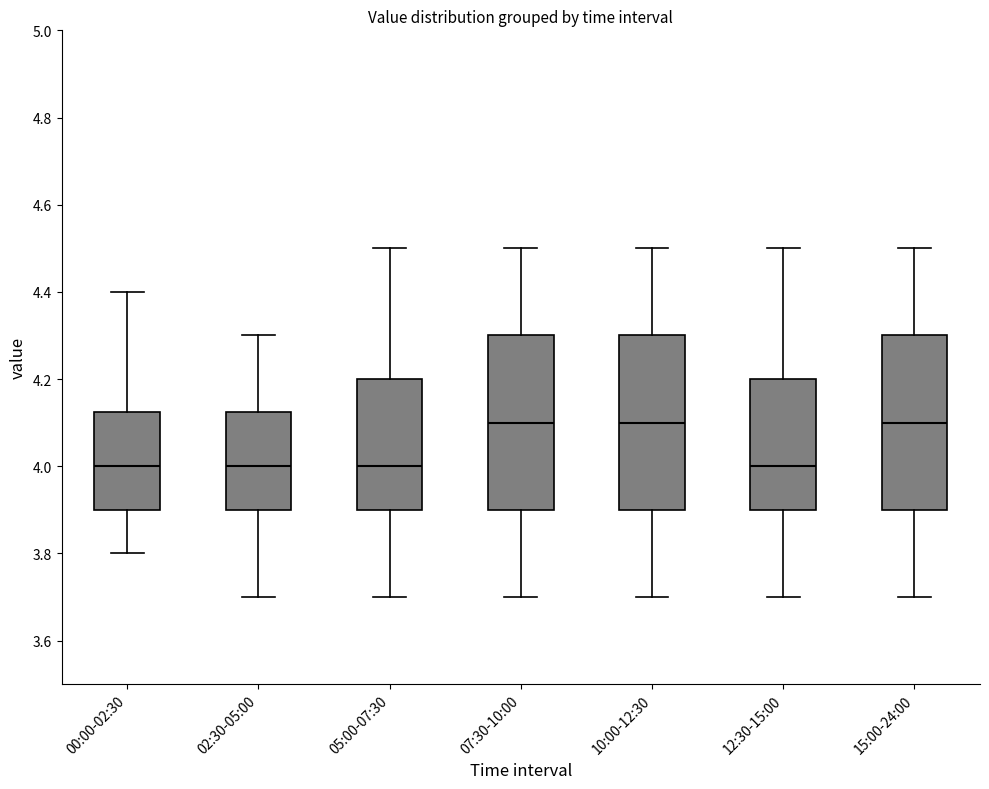

Where is the lower edge of the box for 00:00-02:30 on the y-axis? The values are not printed on the chart, so give them approximately, as read against the axis.

3.90